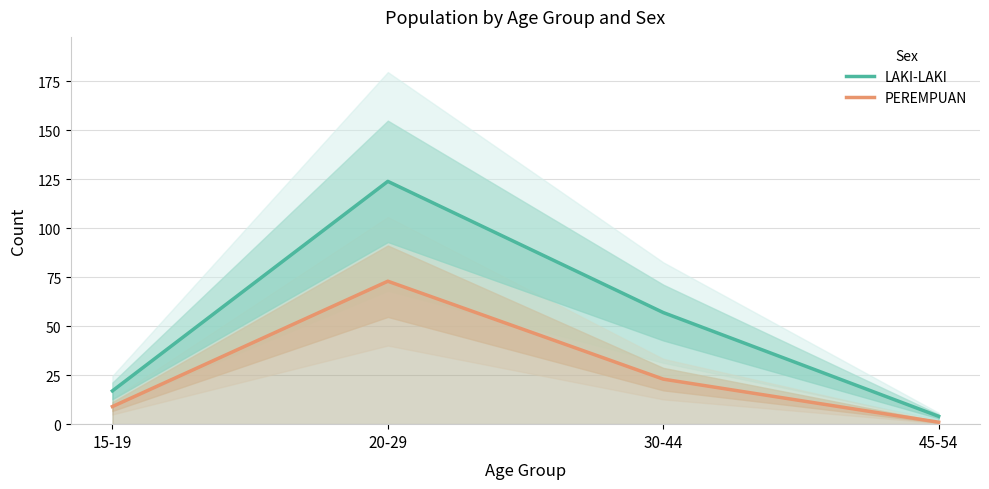

True or false: LAKI-LAKI has more than 2 interior local peaks.

False